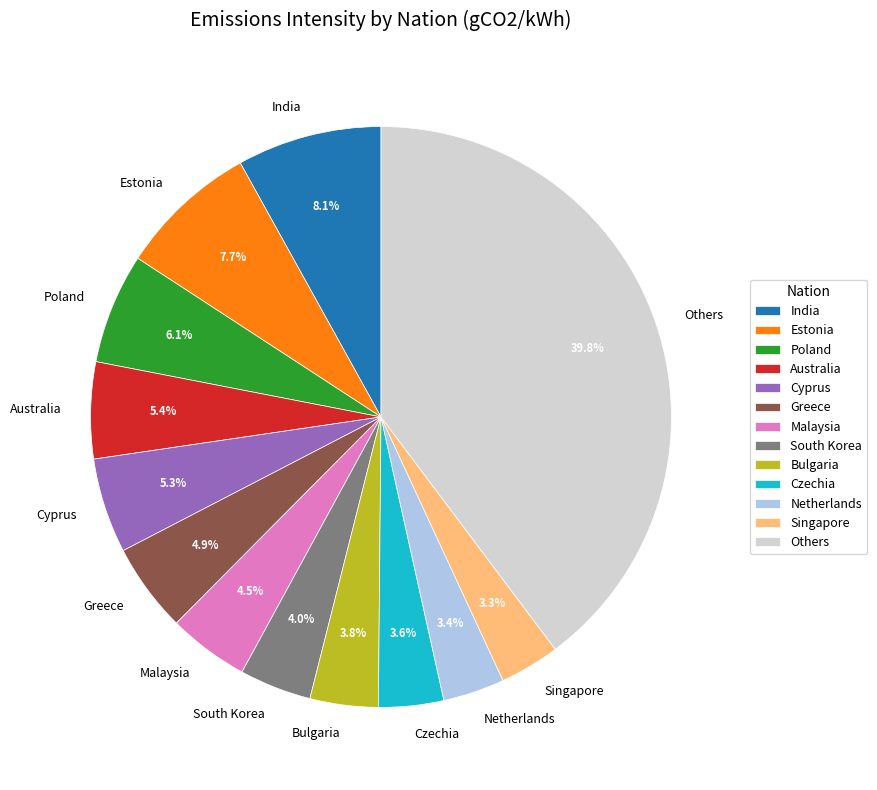

Between Estonia and South Korea, which is larger?

Estonia